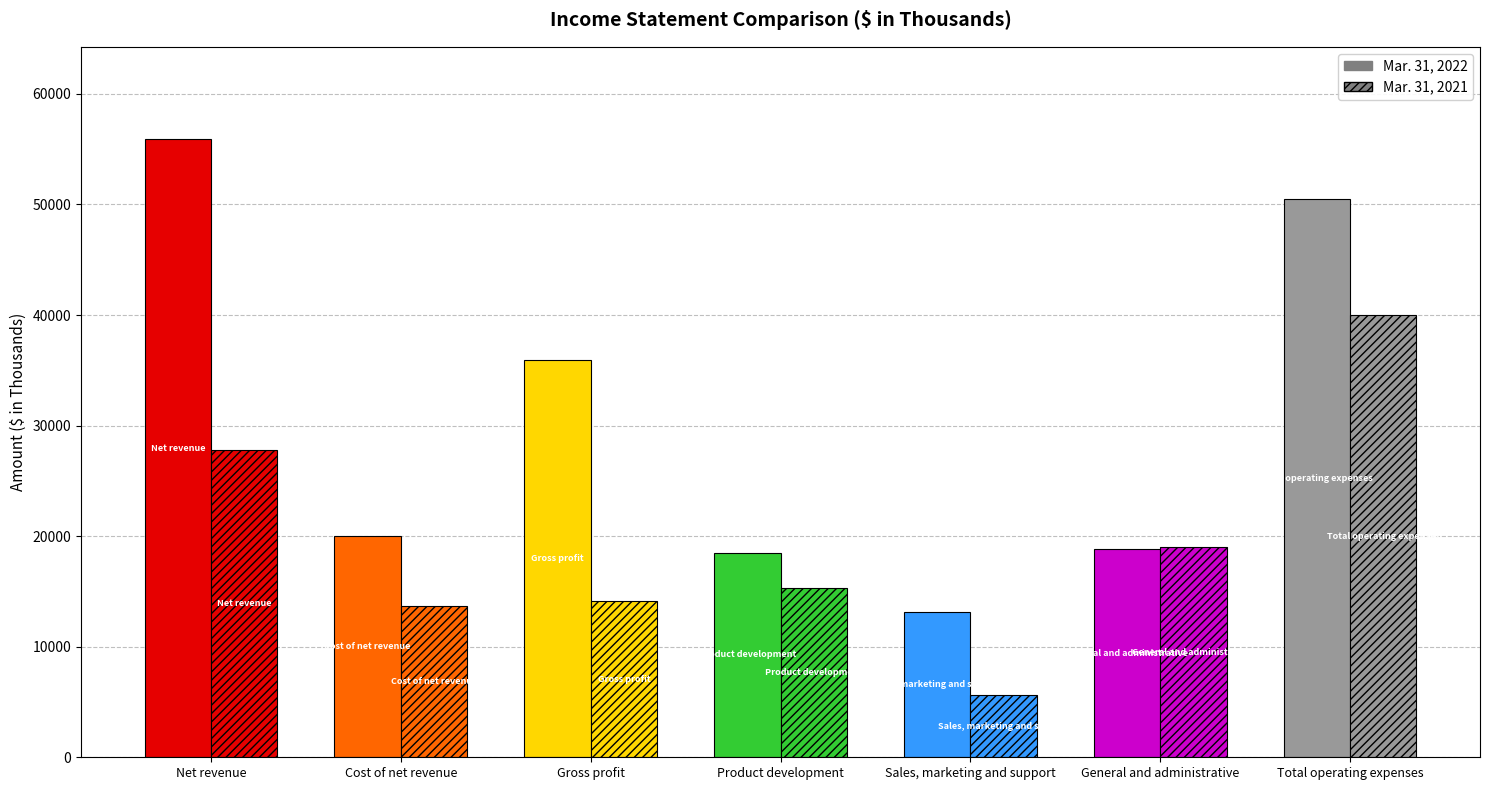

Is the value of Mar. 31, 2022 at Total operating
expenses greater than the value of Mar. 31, 2021 at Net revenue?

Yes